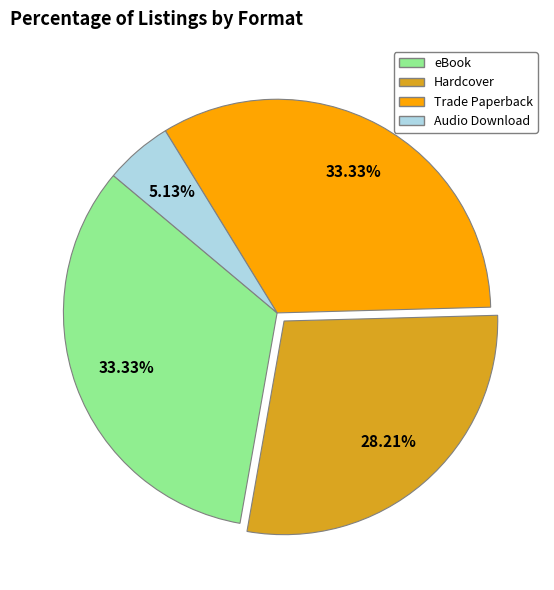

The eBook slice represents 48% of the pie. True or false?

False